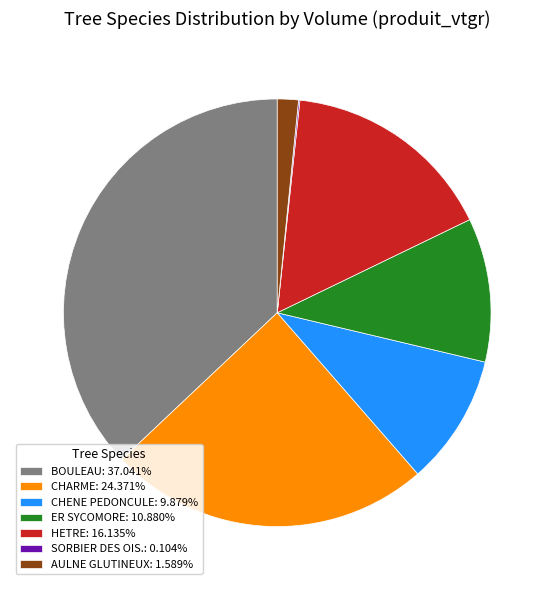

Is there a majority slice in this chart?

No